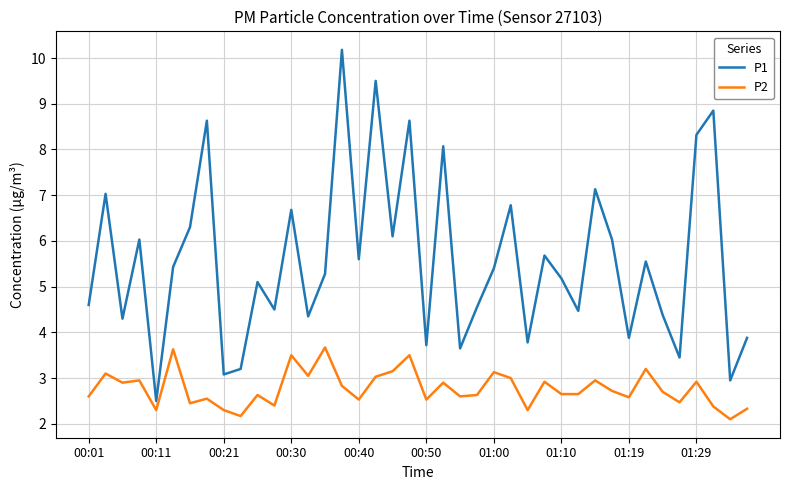

What is the difference between the maximum and minimum values in the P2 series?

1.6